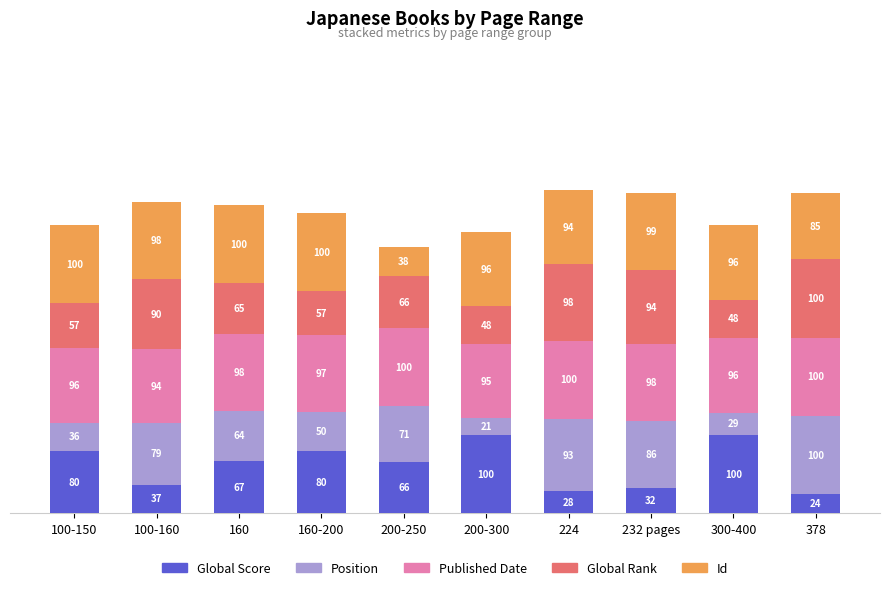

The value of Global Score at 100-150 is 80.0. True or false?

True